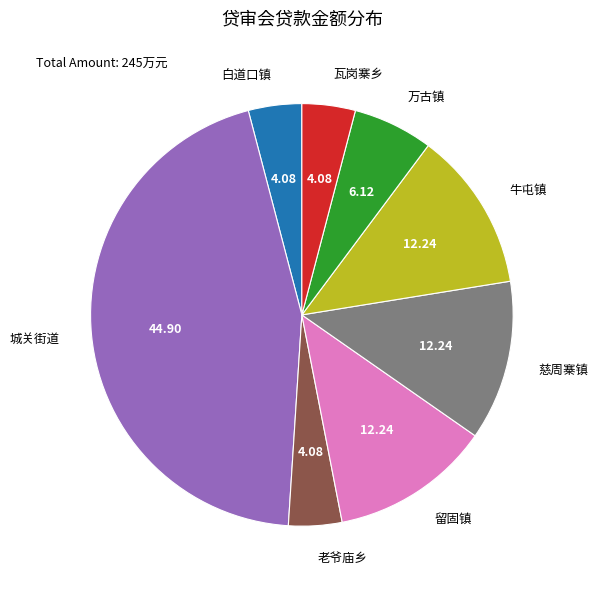

Between 万古镇 and 留固镇, which is larger?

留固镇